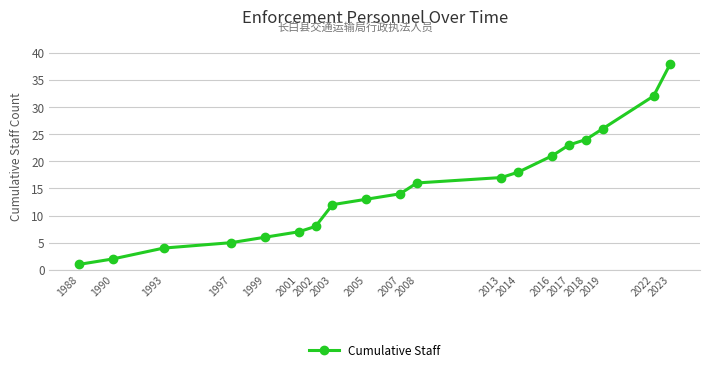

List the labels in order of value, smallest first.

1988, 1990, 1993, 1997, 1999, 2001, 2002, 2003, 2005, 2007, 2008, 2013, 2014, 2016, 2017, 2018, 2019, 2022, 2023